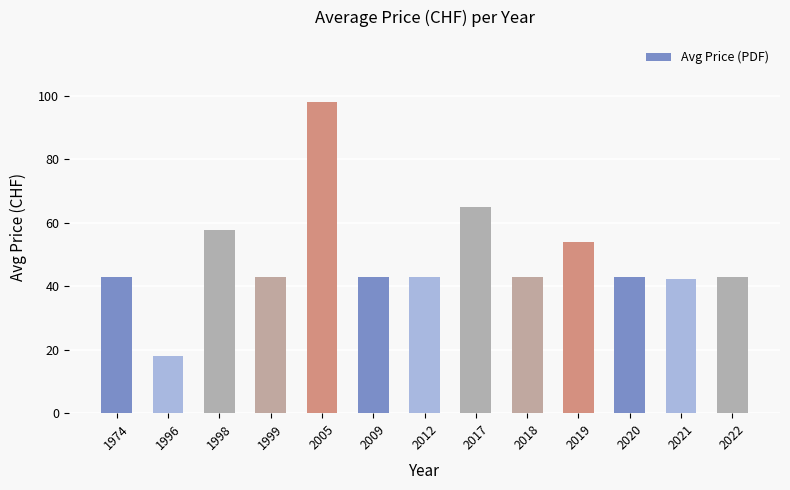

What is the change in value from 2005 to 2012?

-55.0